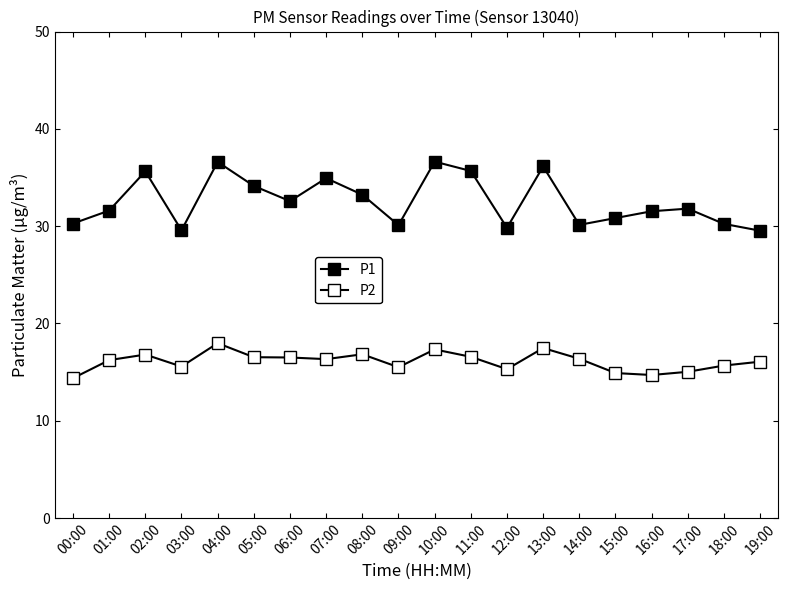

How many data points does each series have?

20